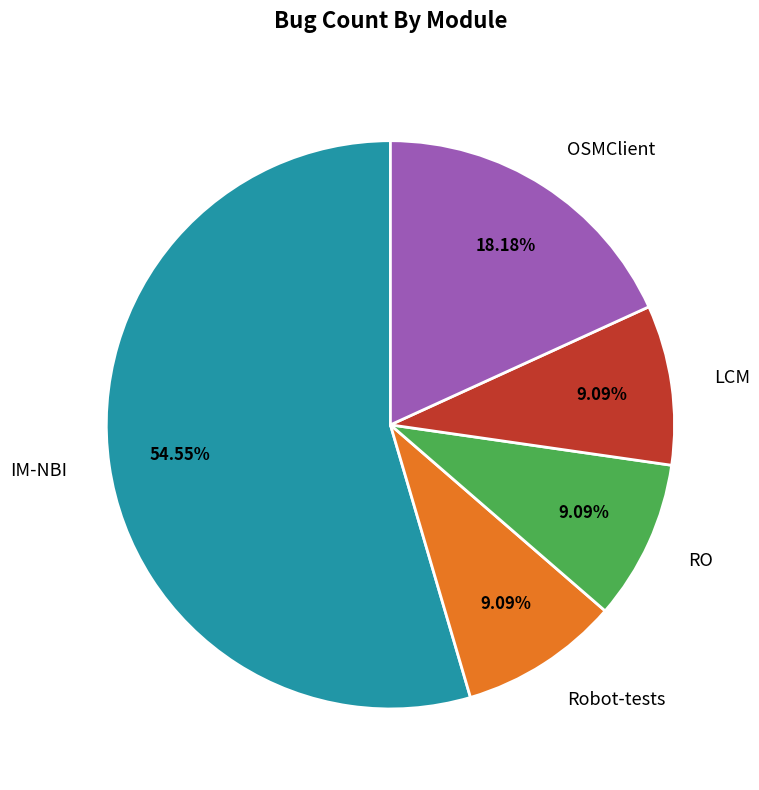

To the nearest percent, what is the combined percentage of Robot-tests and LCM?

18%